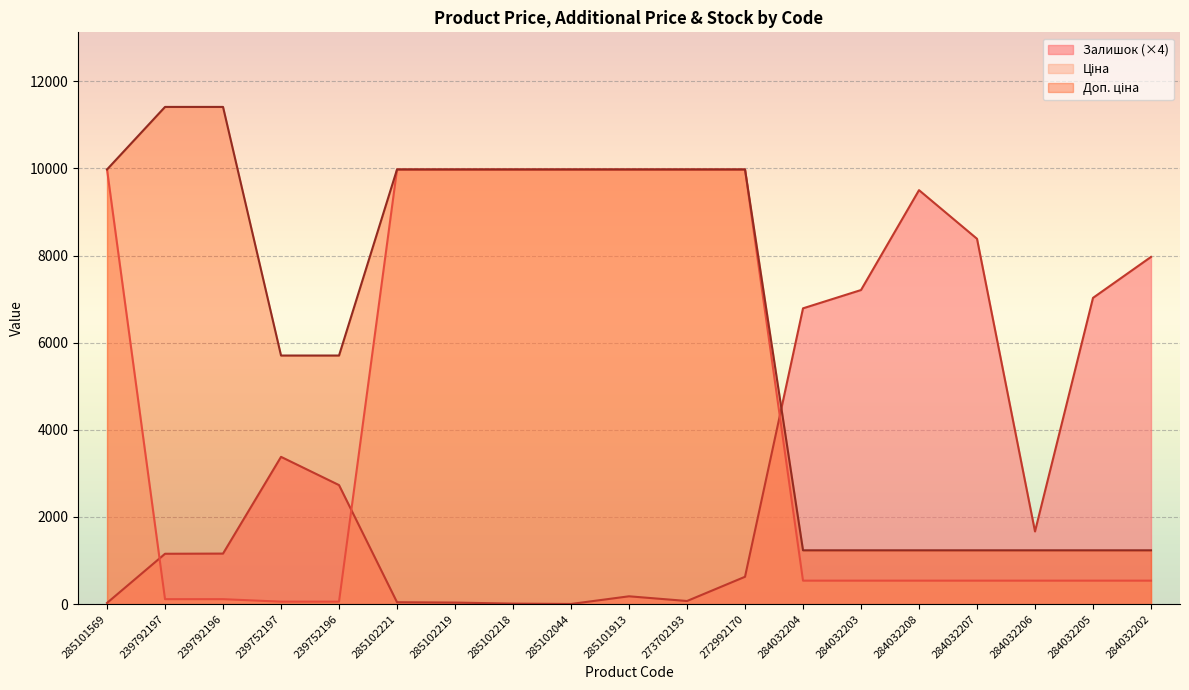

Which series has the largest range (max minus min)?

Доп. ціна